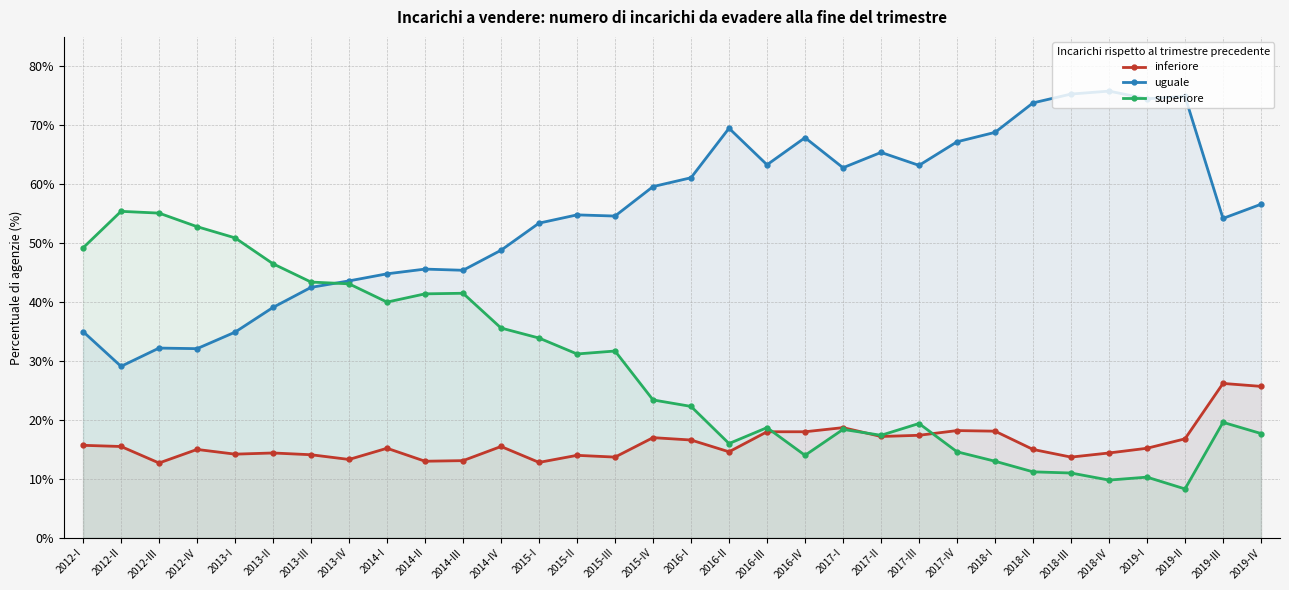

Reading left to right, extract all data points from this chart.

inferiore: 15.7	15.5	12.7	15.0	14.2	14.4	14.1	13.3	15.2	13.0	13.1	15.5	12.8	14.0	13.7	17.0	16.6	14.6	18.0	18.0	18.7	17.2	17.4	18.2	18.1	15.0	13.7	14.4	15.2	16.8	26.2	25.7
uguale: 35.0	29.1	32.2	32.1	34.9	39.1	42.5	43.6	44.8	45.6	45.4	48.8	53.4	54.8	54.6	59.6	61.1	69.5	63.3	67.9	62.8	65.4	63.2	67.2	68.8	73.8	75.3	75.8	74.5	74.9	54.2	56.6
superiore: 49.2	55.4	55.1	52.8	50.9	46.5	43.4	43.1	40.0	41.4	41.5	35.6	33.9	31.2	31.7	23.4	22.3	16.0	18.7	14.0	18.4	17.4	19.4	14.6	13.0	11.2	11.0	9.8	10.3	8.3	19.6	17.7